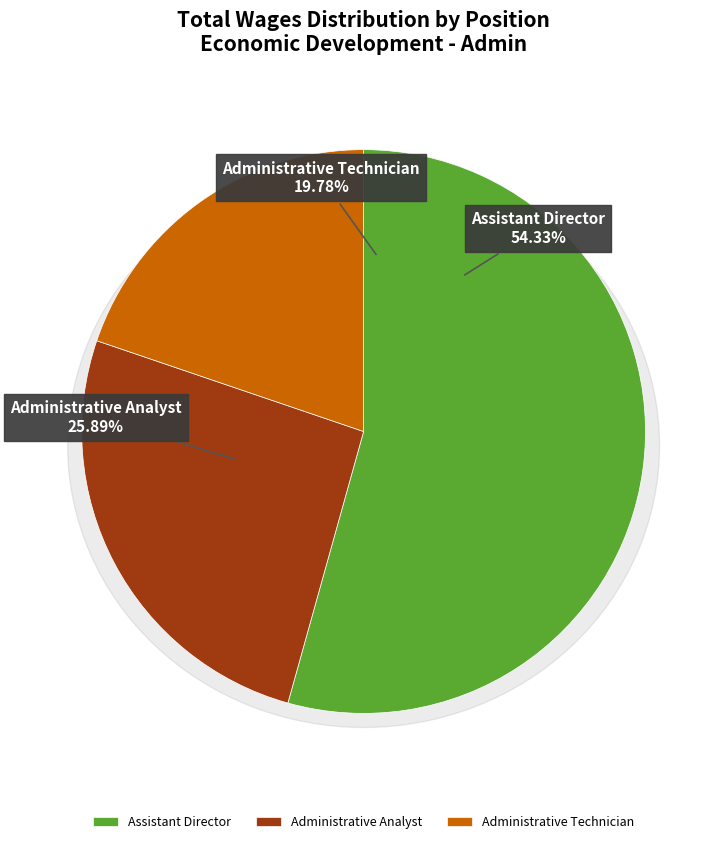

Is it true that Administrative Analyst is 12% of the pie?

False